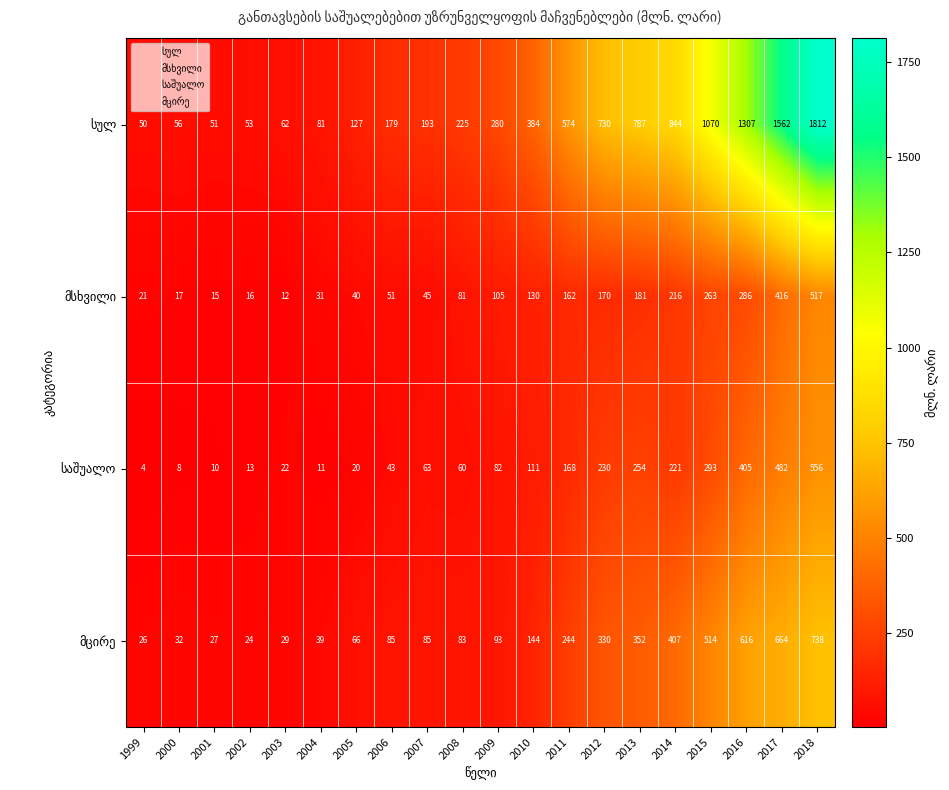

What is the smallest value displayed?

4